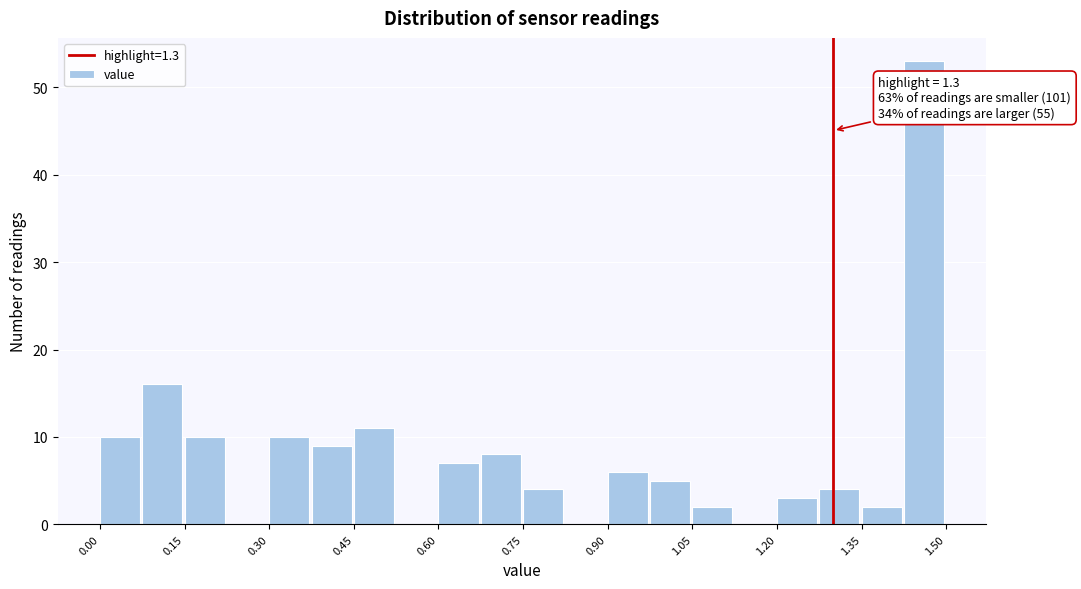

Read against the x-axis, roughly where is the centre of the tallest bar?

1.46